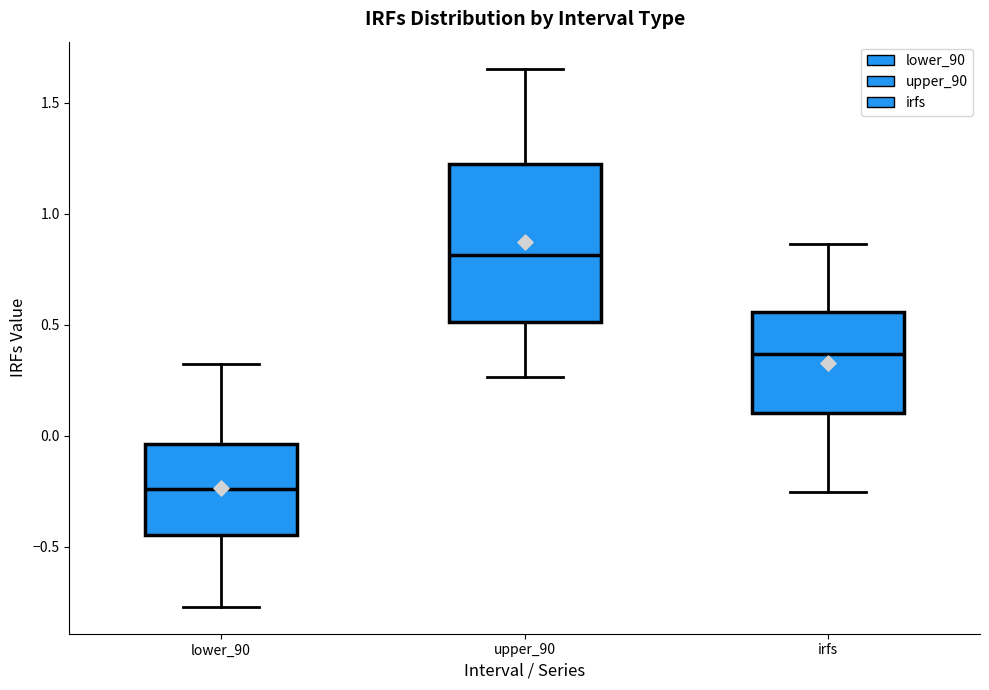

Comparing the boxes themselves (not the whiskers), which one is the tallest?

upper_90